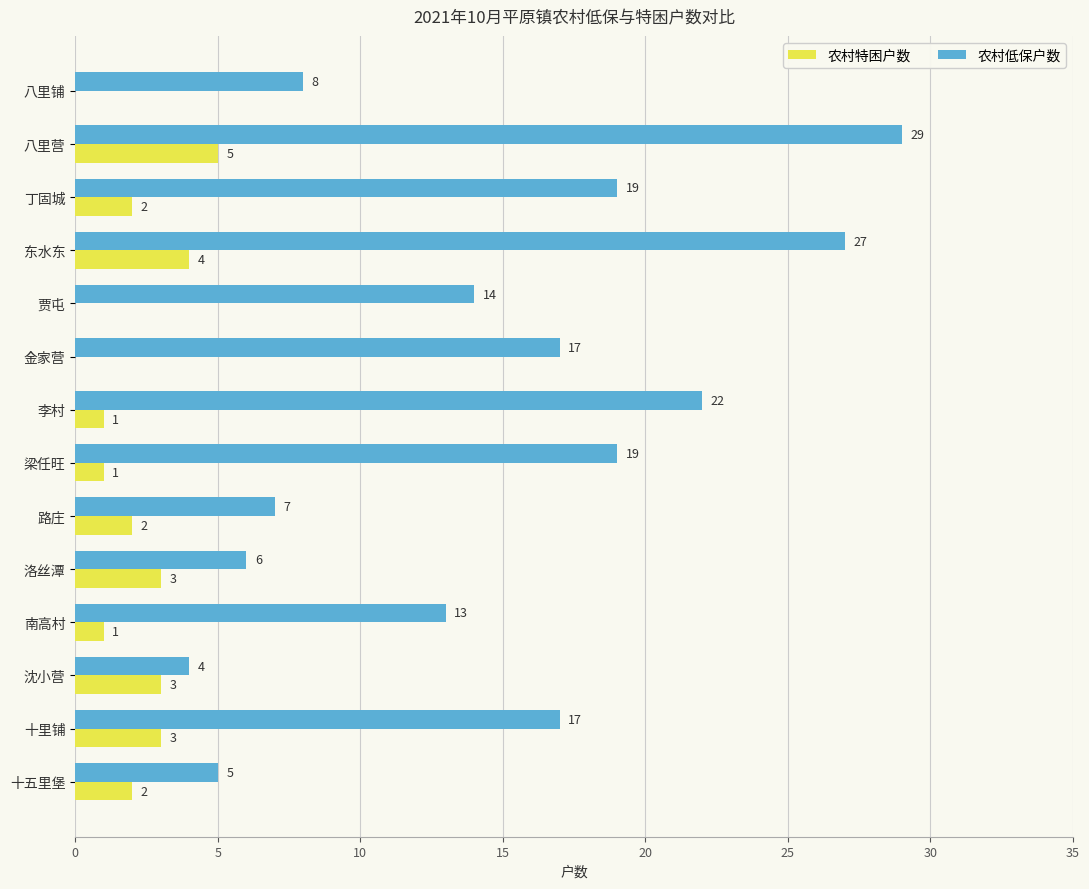

How many distinct data groups are displayed?

2